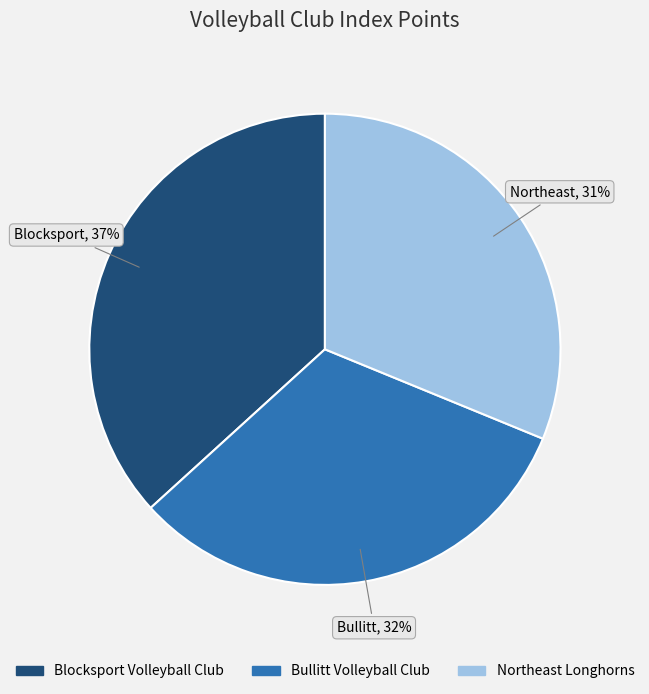

True or false: Blocksport Volleyball Club accounts for 37% of the total.

True